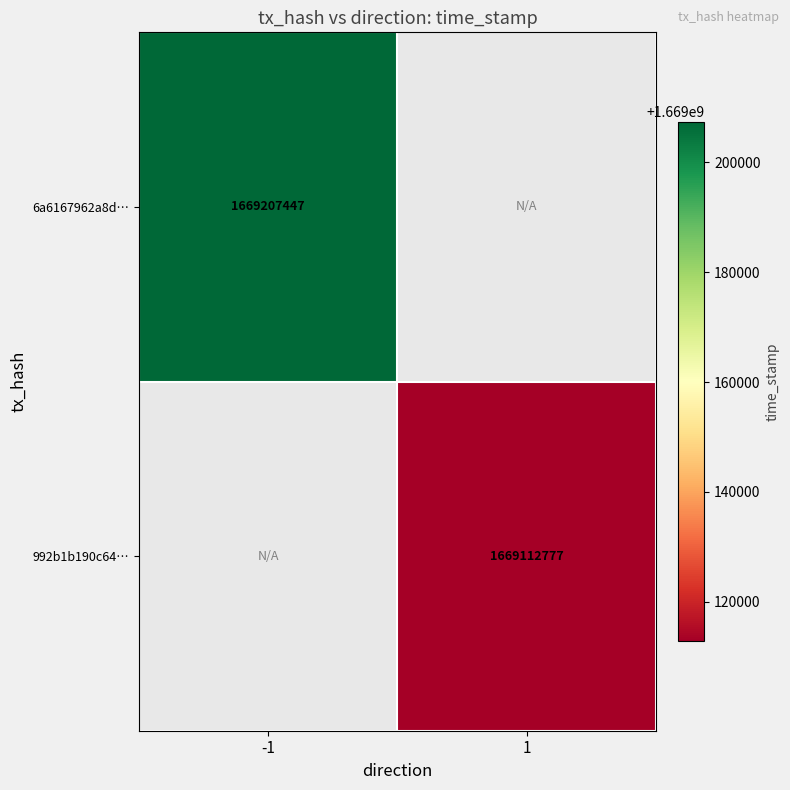

What is the greatest value displayed?

1669207447.0